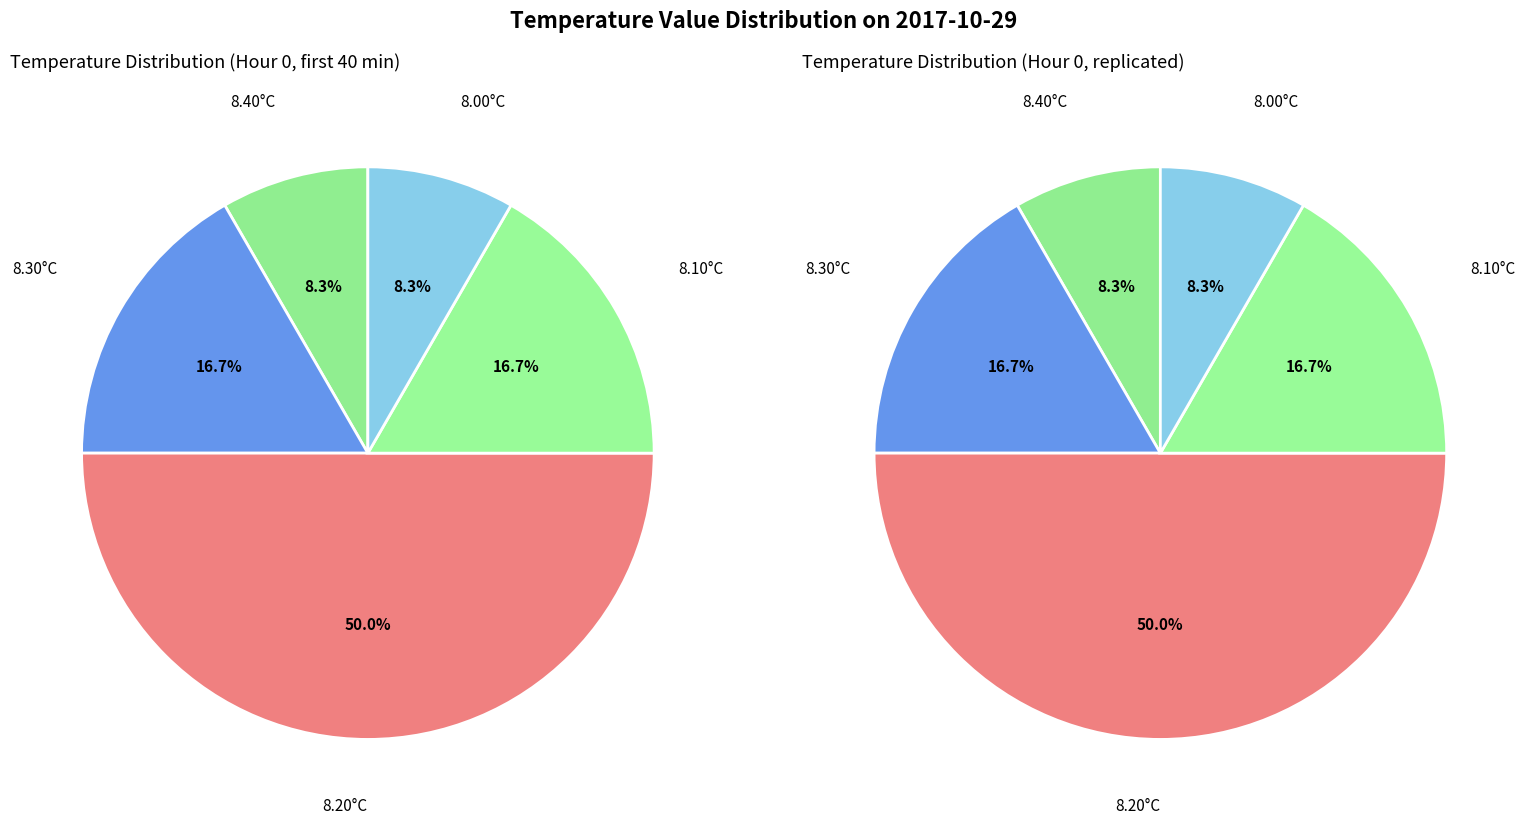

How many segments does this pie chart have?

5